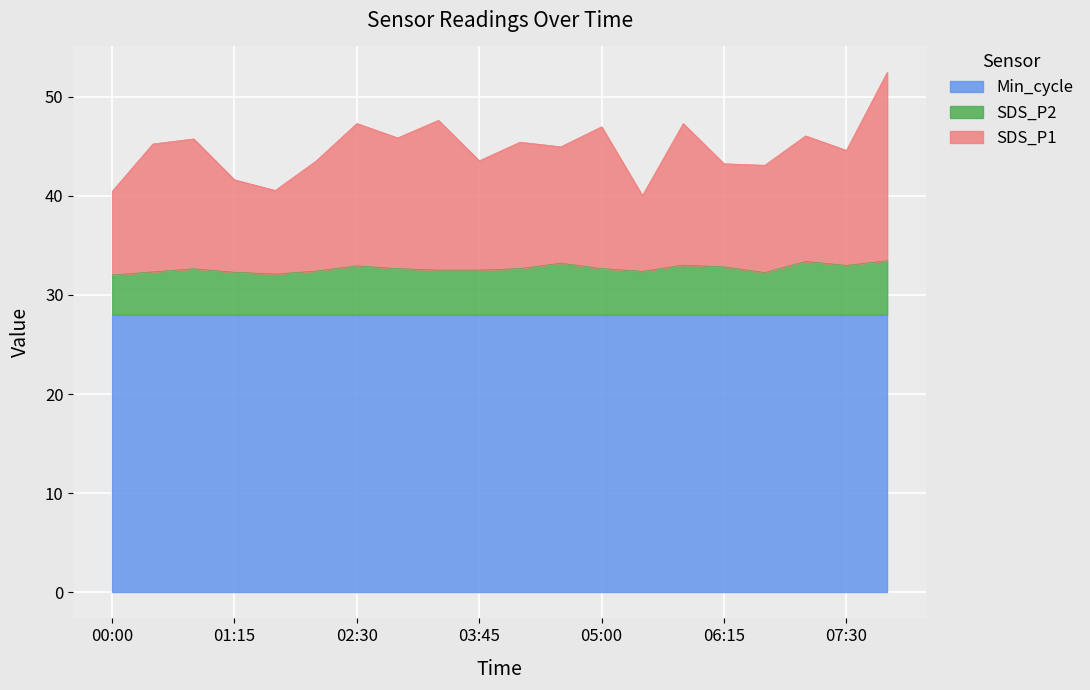

How many lines are shown in the chart?

3